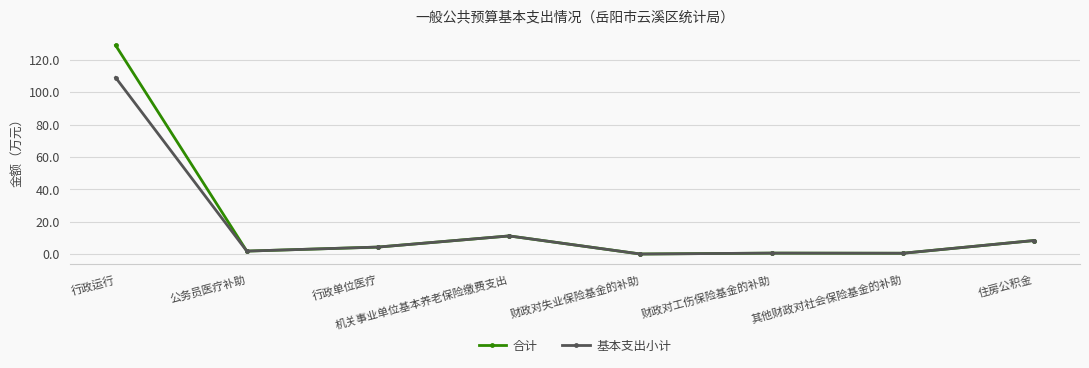

What is the greatest value displayed?

129.0